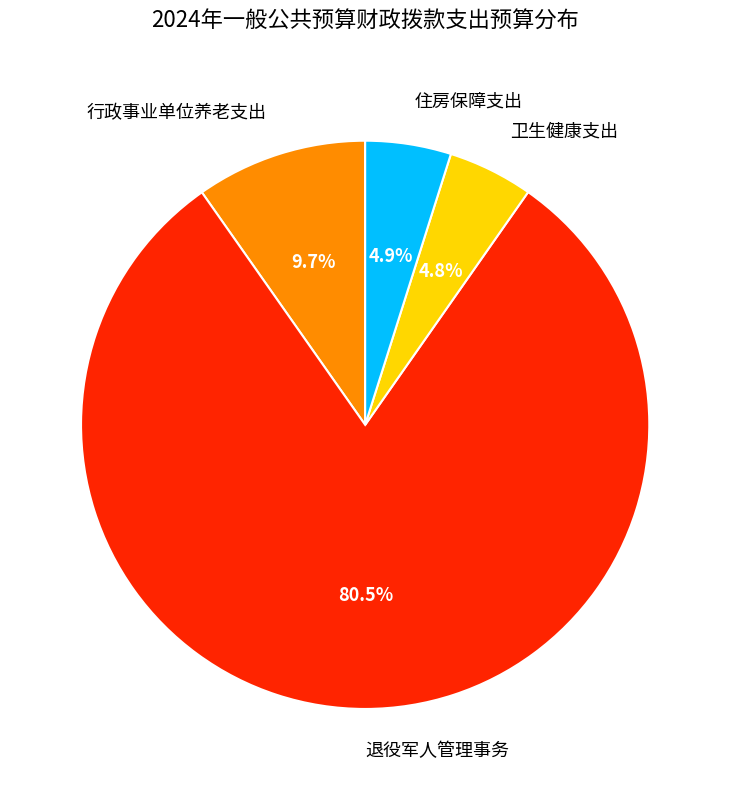

What percentage is NOT represented by 行政事业单位养老支出?

90.3%